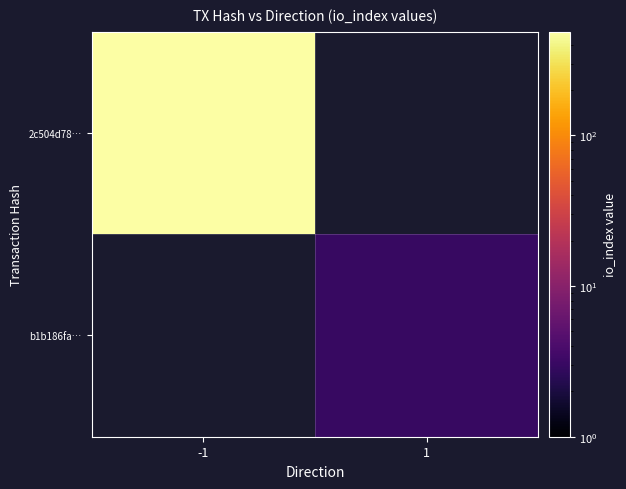

Reading right to left, what are all the values shown in this chart?

2c504d78…: 1=0	-1=488
b1b186fa…: 1=3	-1=0